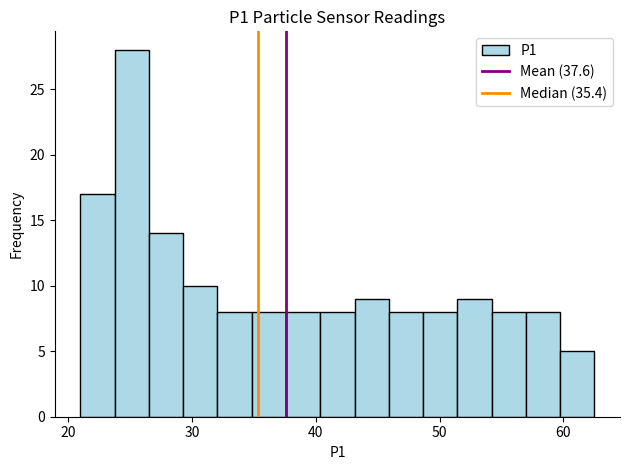

Around what value on the x-axis is the tallest bar? Give the approximate position of its centre, as read against the axis.

25